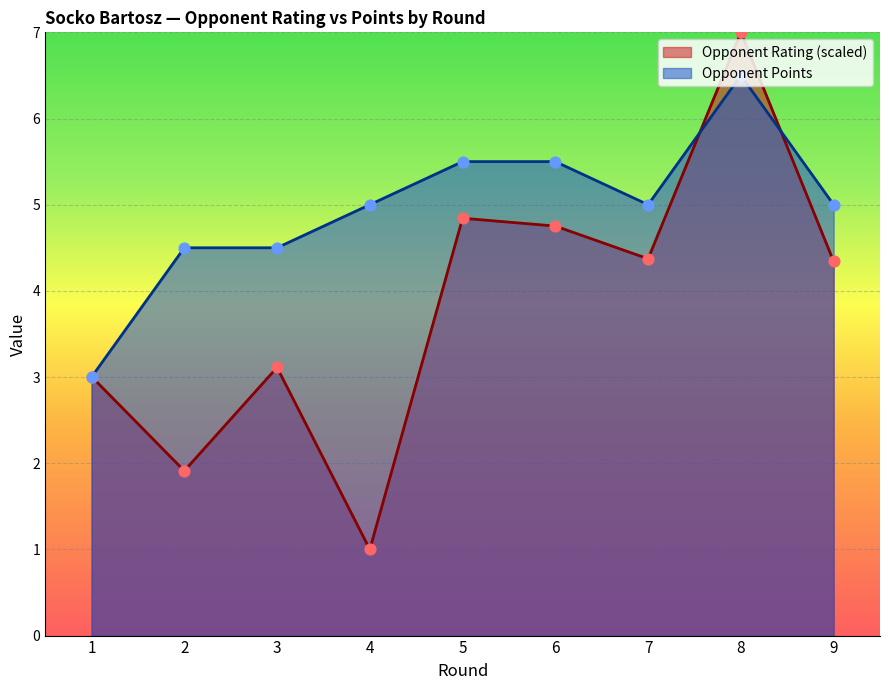

Which series has the largest Y range (max minus min)?

Rating